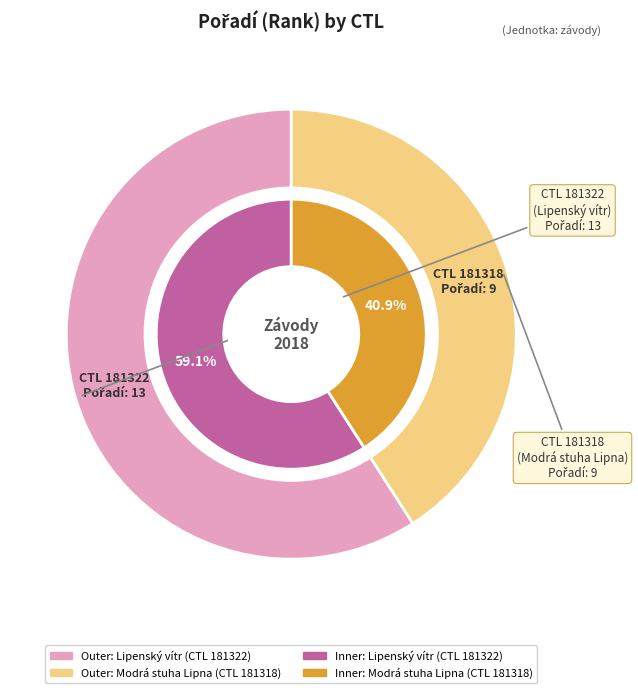

Which slice is the smallest?

181318